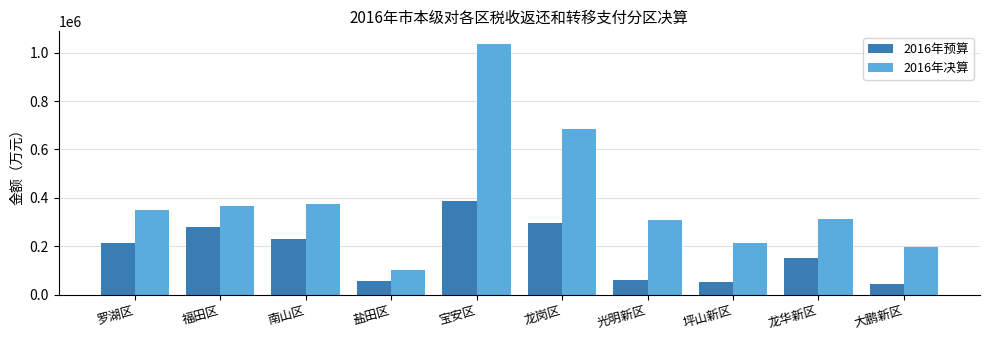

List the series in order of their peak value, highest first.

2016年决算, 2016年预算